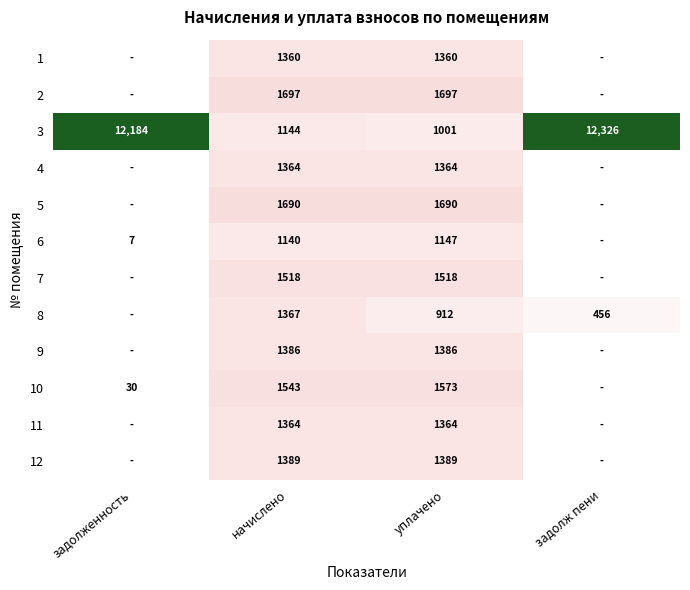

What is the difference between the maximum and minimum values in the 3 series?

11325